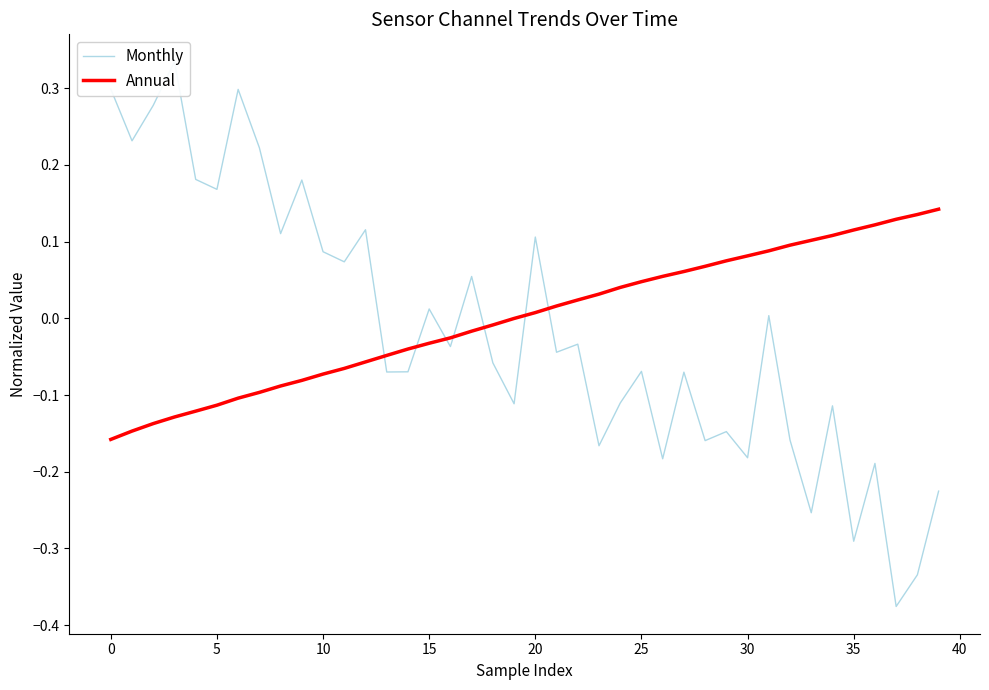

What is the difference between the maximum and second lowest values in the Monthly series?

0.7